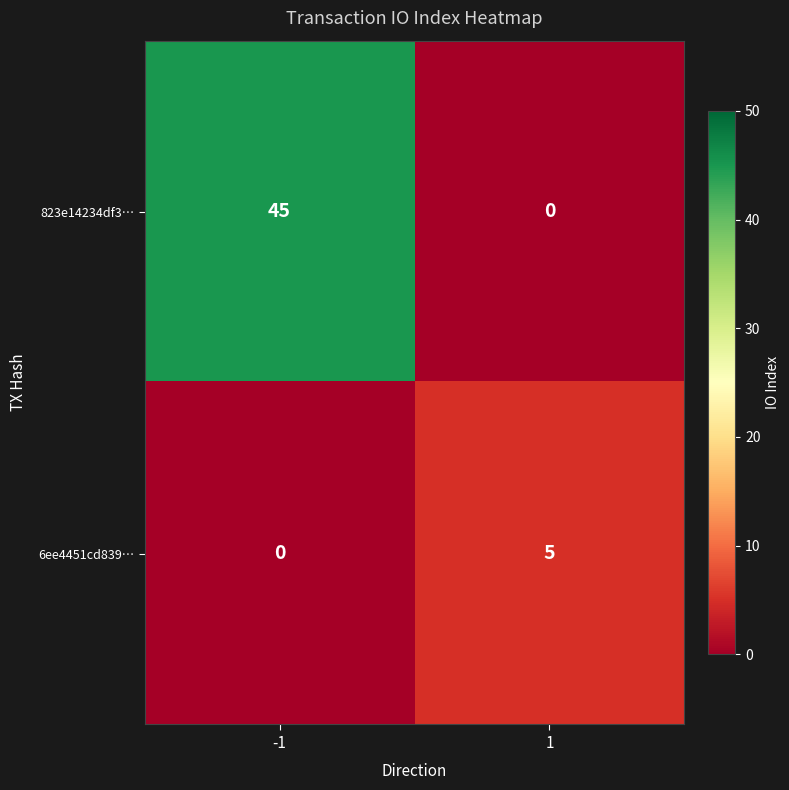

Rank the series by their maximum value, from highest to lowest.

823e14234df3…, 6ee4451cd839…